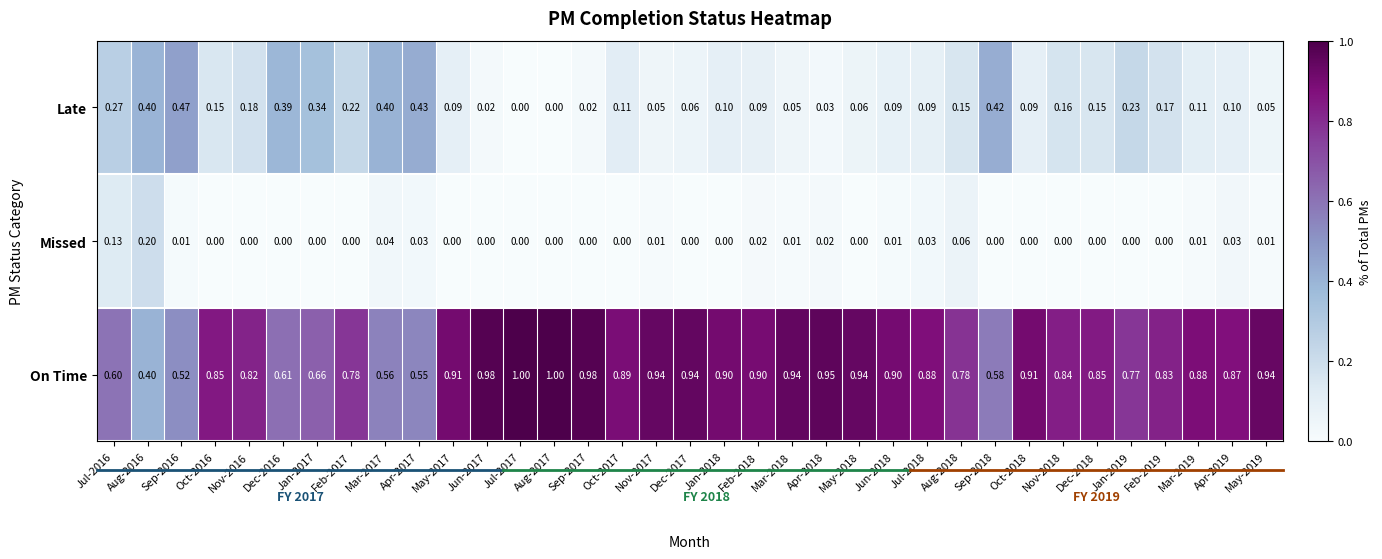

What is the difference between the highest and lowest values at Dec-2016?

0.6